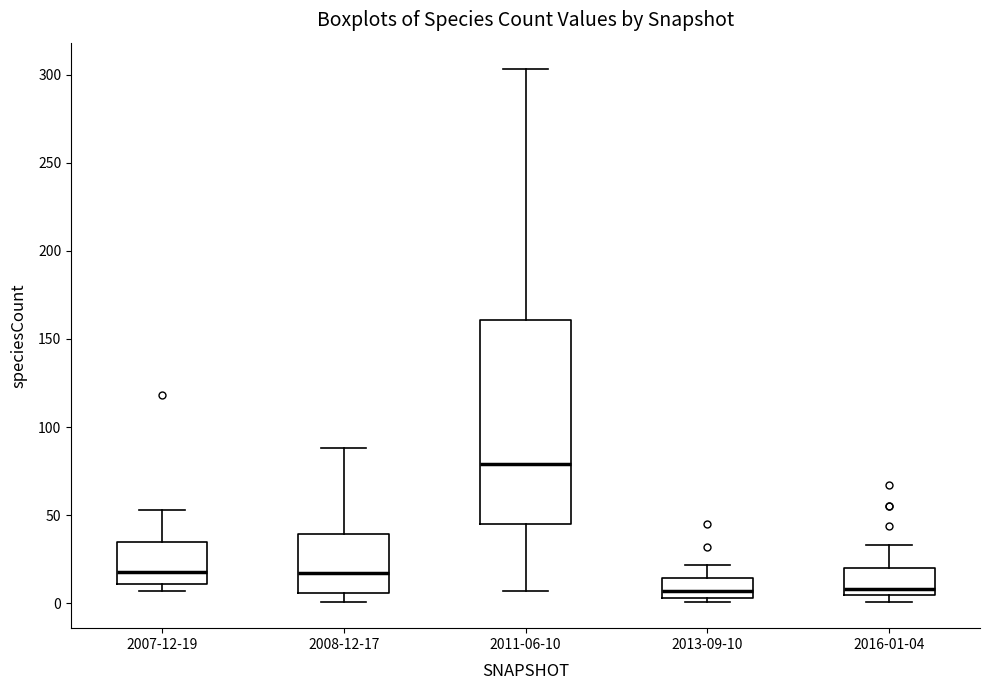

Where is the lower edge of the box for 2013-09-10 on the y-axis? The values are not printed on the chart, so give them approximately, as read against the axis.

5